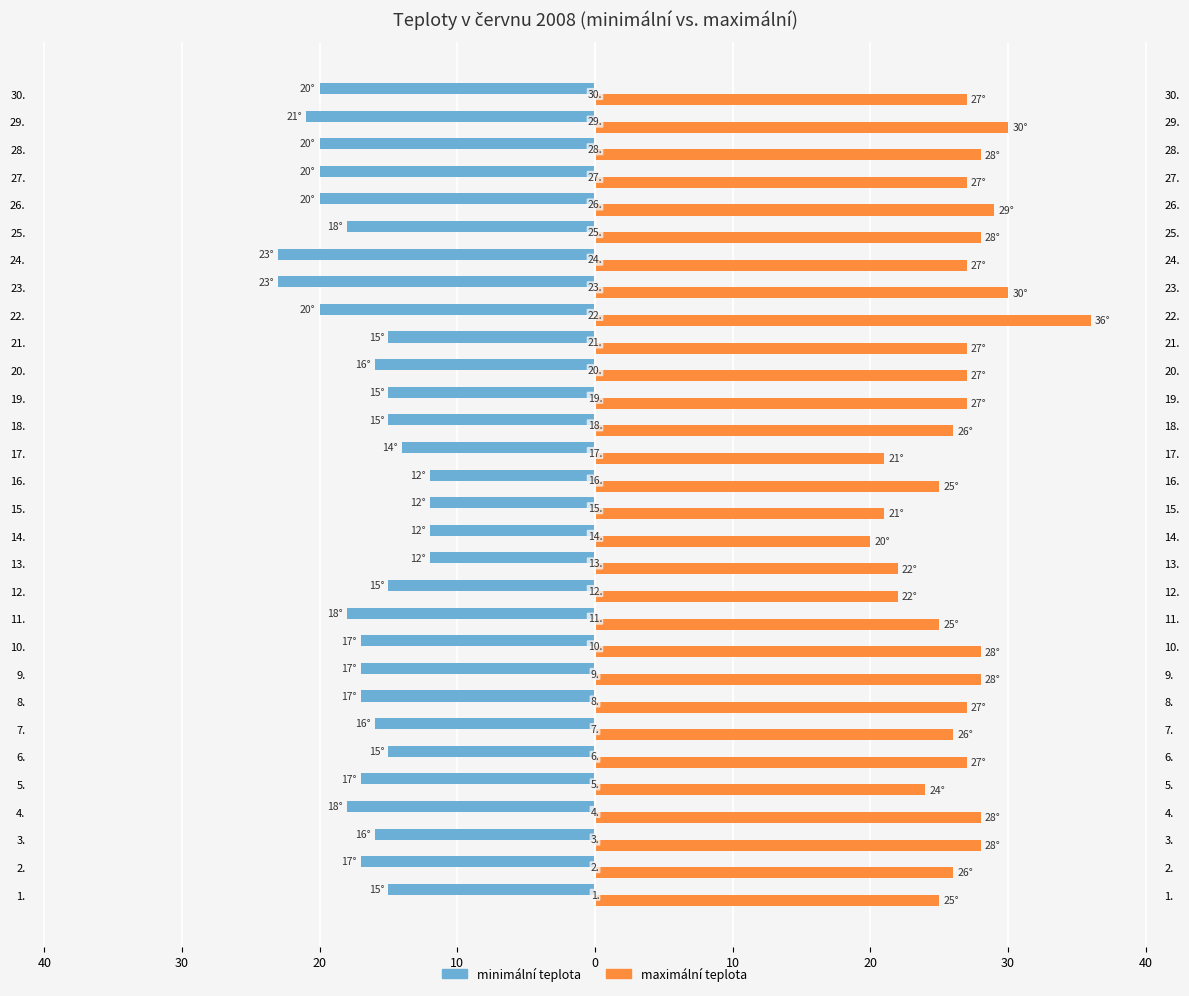

Which series has the widest spread of values?

maximální teplota